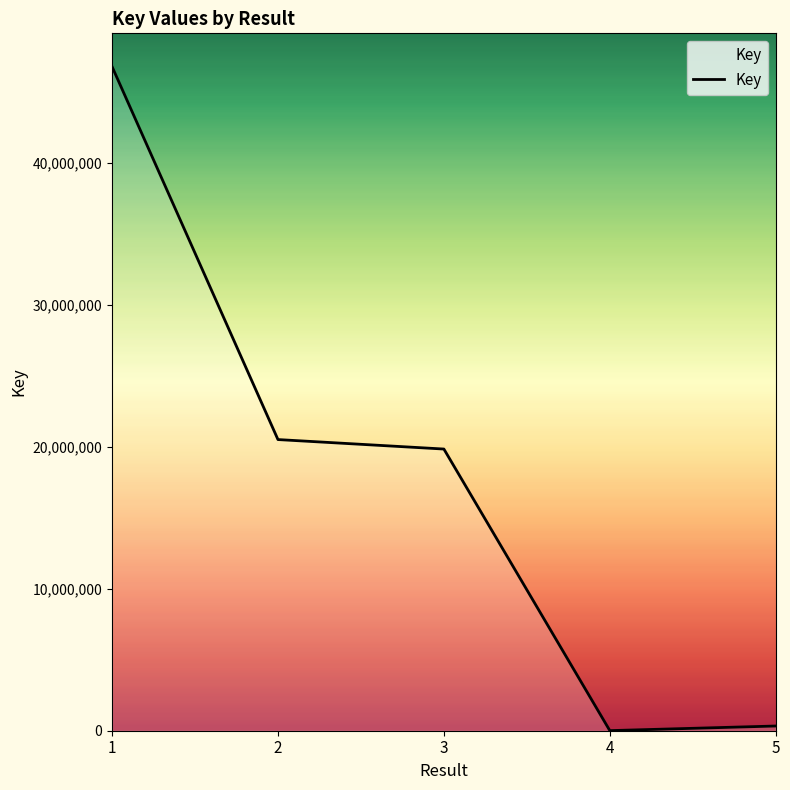

True or false: the data has more than 1 interior local peaks.

False